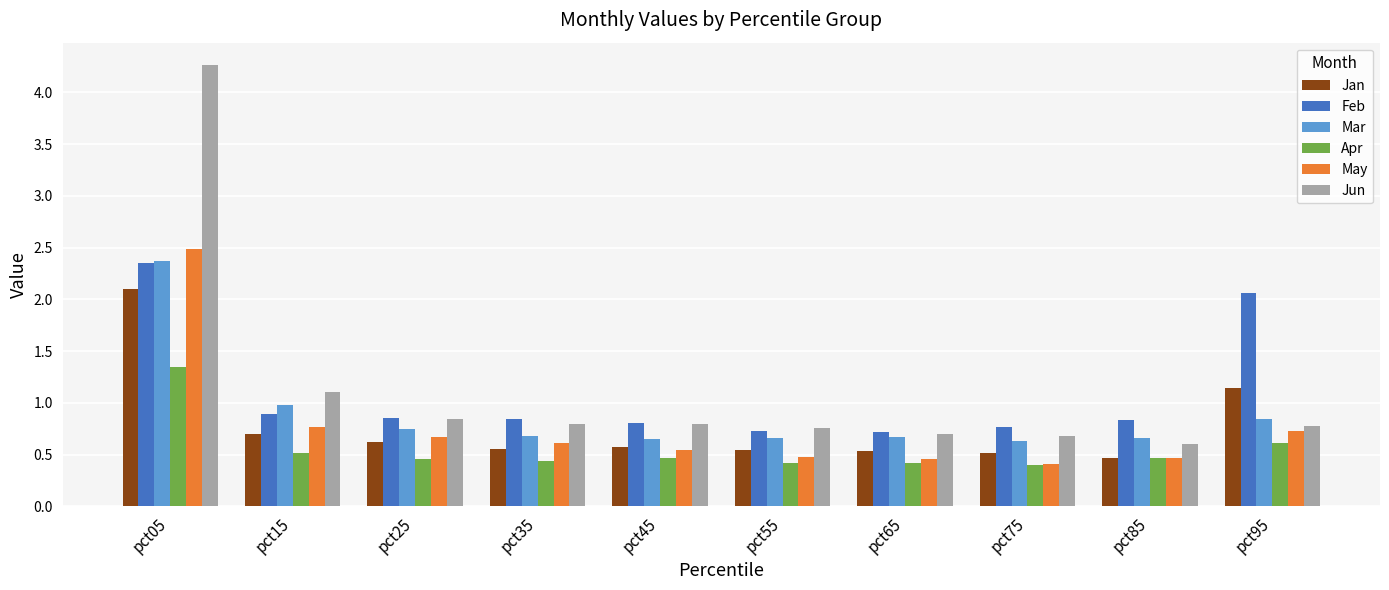

True or false: Jun has a value of 0.3 at pct85.

False